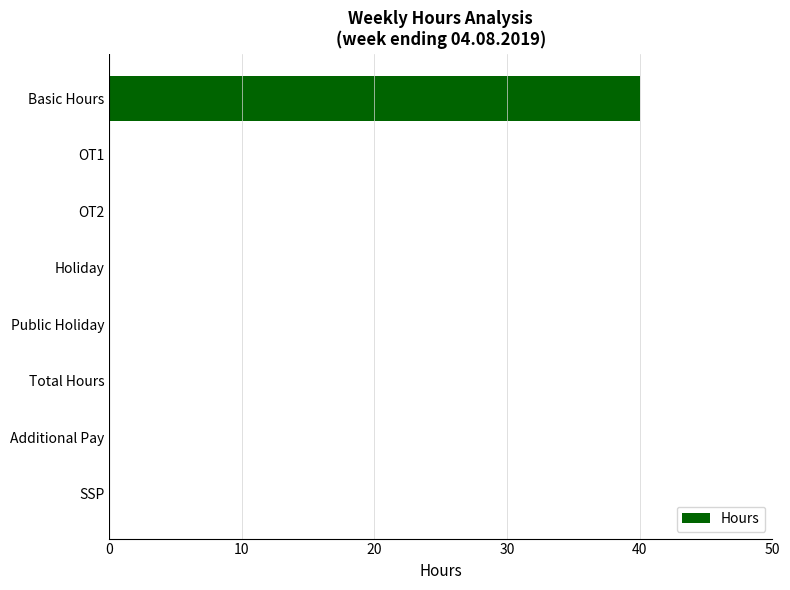

The chart shows a value of 0 at Total Hours. True or false?

True